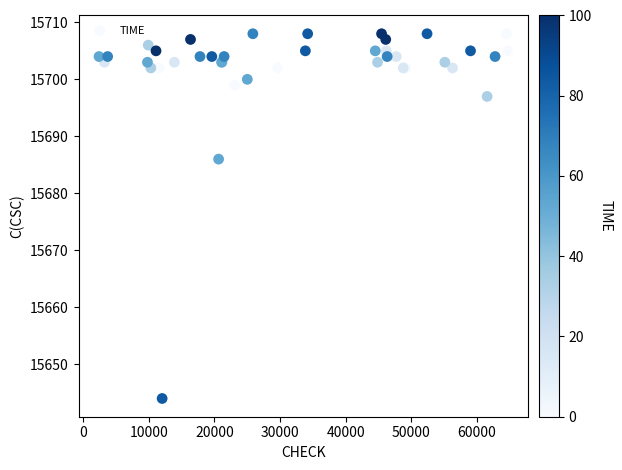

What Y value in the scatter plot is closest to 15676?

15686